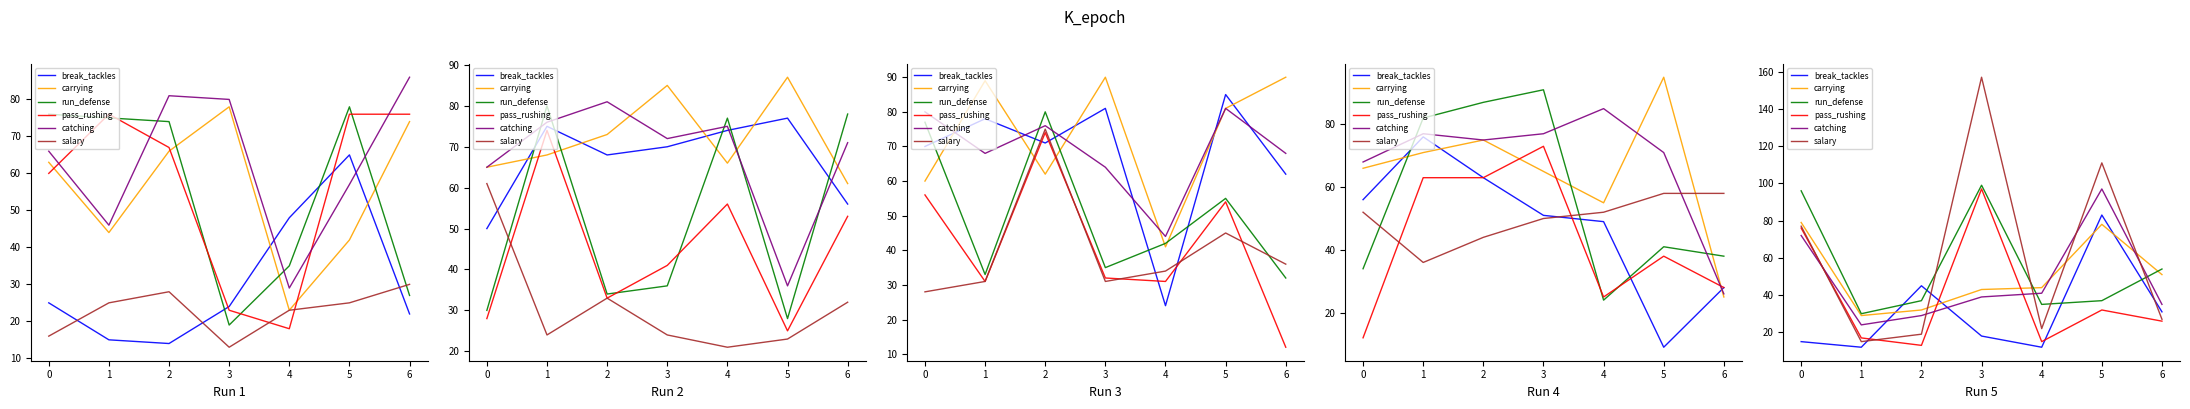

What is the difference between the second highest and minimum values in the catching series?

48